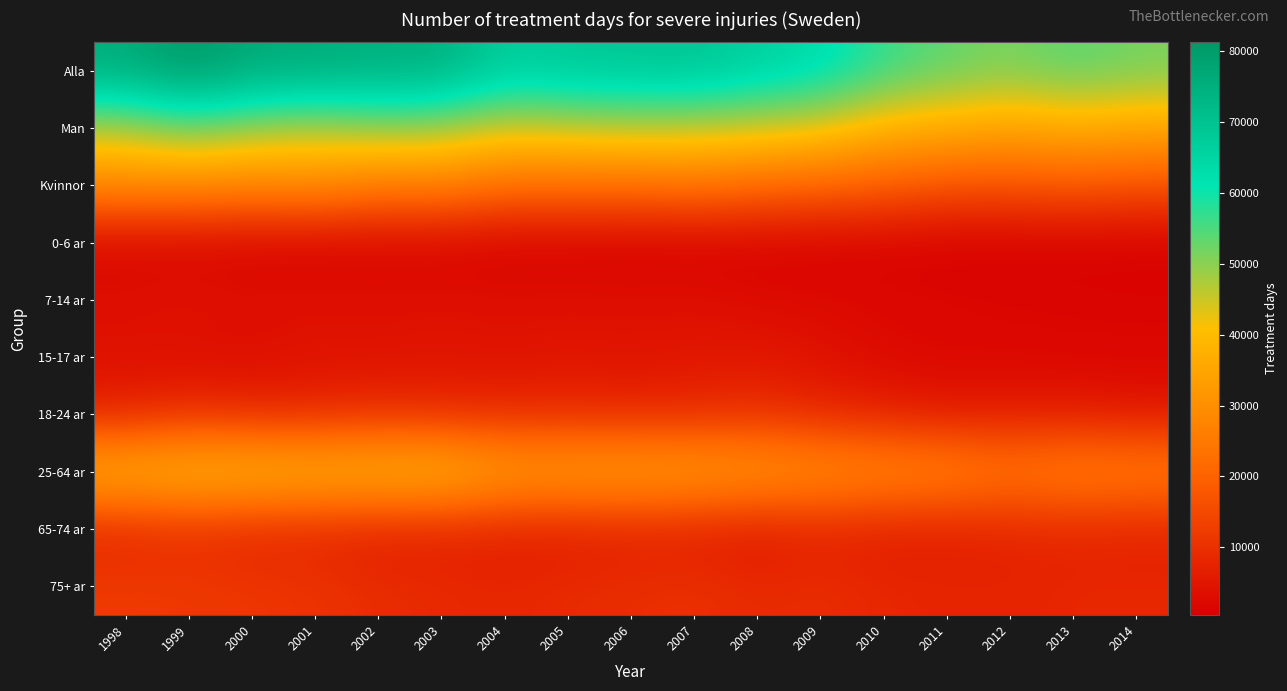

Rank the series at 2008 from highest to lowest value.

Alla, Man, 25-64 ar, Kvinnor, 18-24 ar, 75+ ar, 65-74 ar, 15-17 ar, 7-14 ar, 0-6 ar